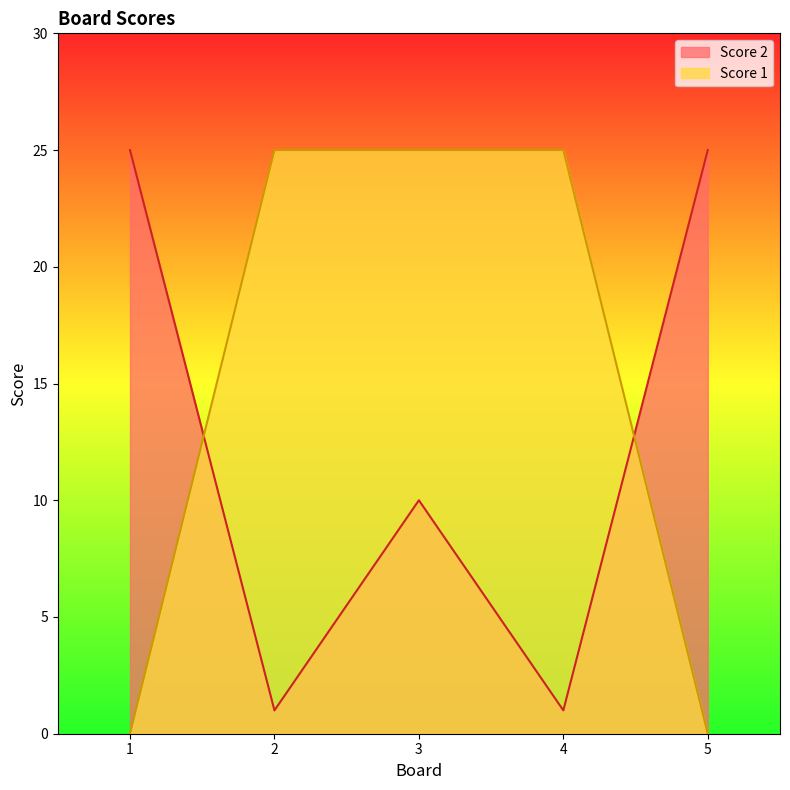

Reading left to right, list all the values displayed in this chart.

Score 2: 25	1	10	1	25
Score 1: 0	25	25	25	0